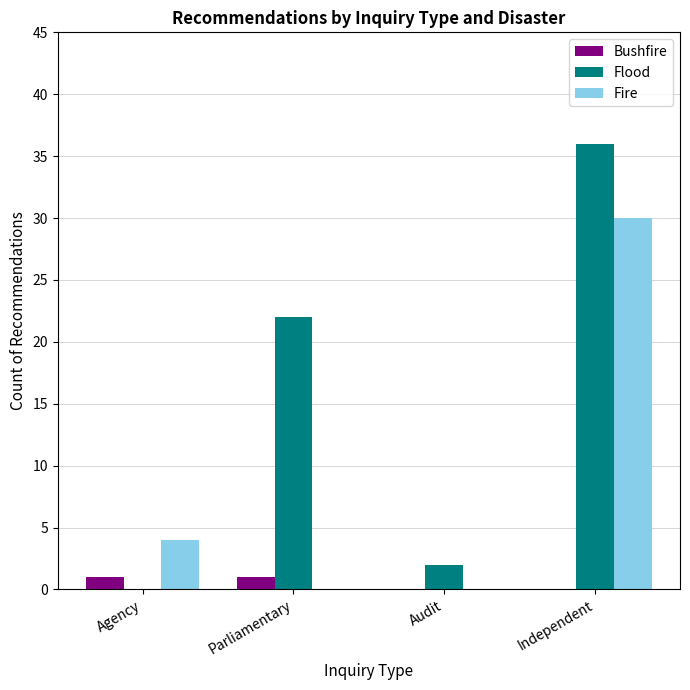

Between Parliamentary and Independent, which series saw the biggest shift?

Fire